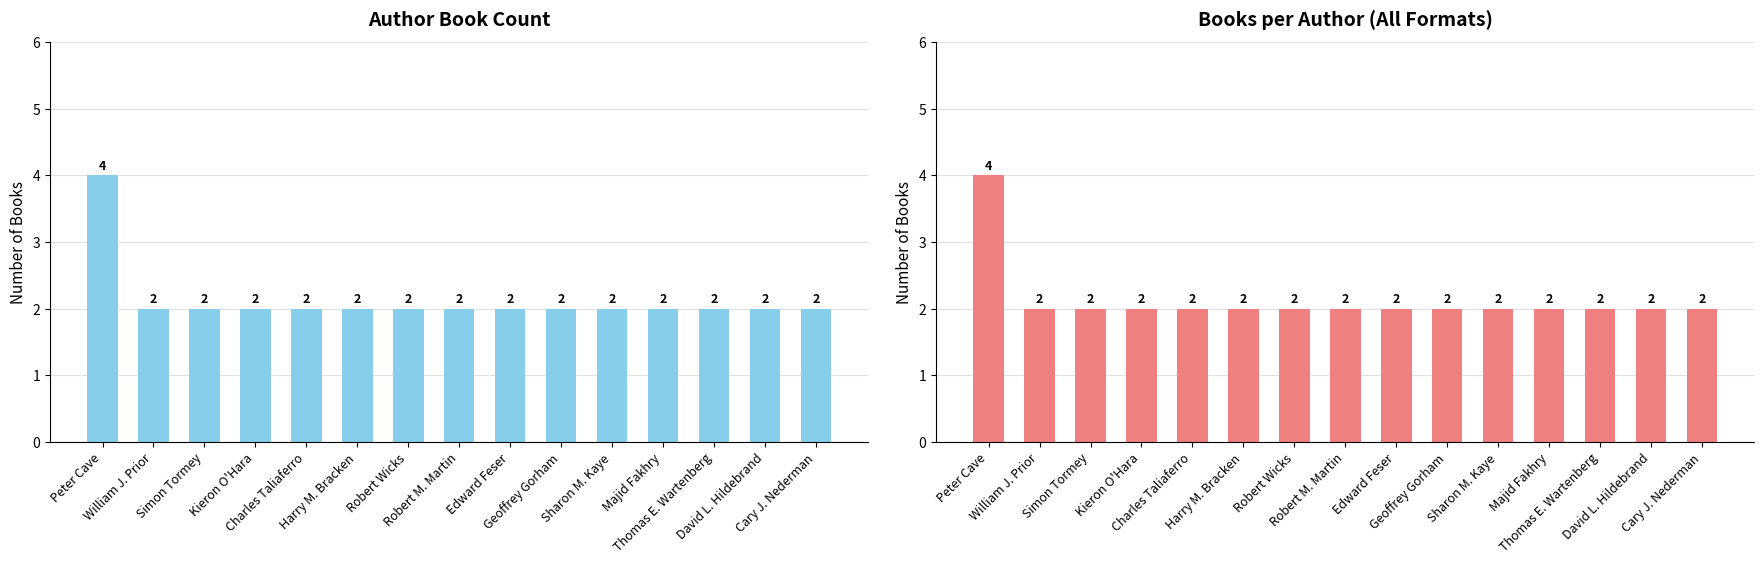

Rank the categories by value from lowest to highest.

William J. Prior, Simon Tormey, Kieron O'Hara, Charles Taliaferro, Harry M. Bracken, Robert Wicks, Robert M. Martin, Edward Feser, Geoffrey Gorham, Sharon M. Kaye, Majid Fakhry, Thomas E. Wartenberg, David L. Hildebrand, Cary J. Nederman, Peter Cave